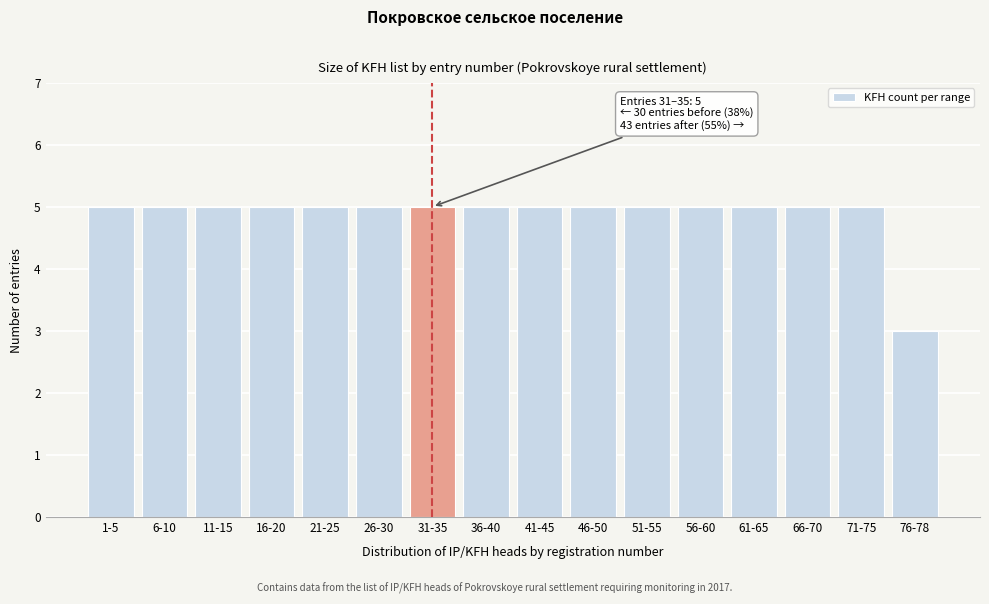

Reading left to right, extract all data points from this chart.

5	5	5	5	5	5	5	5	5	5	5	5	5	5	5	3